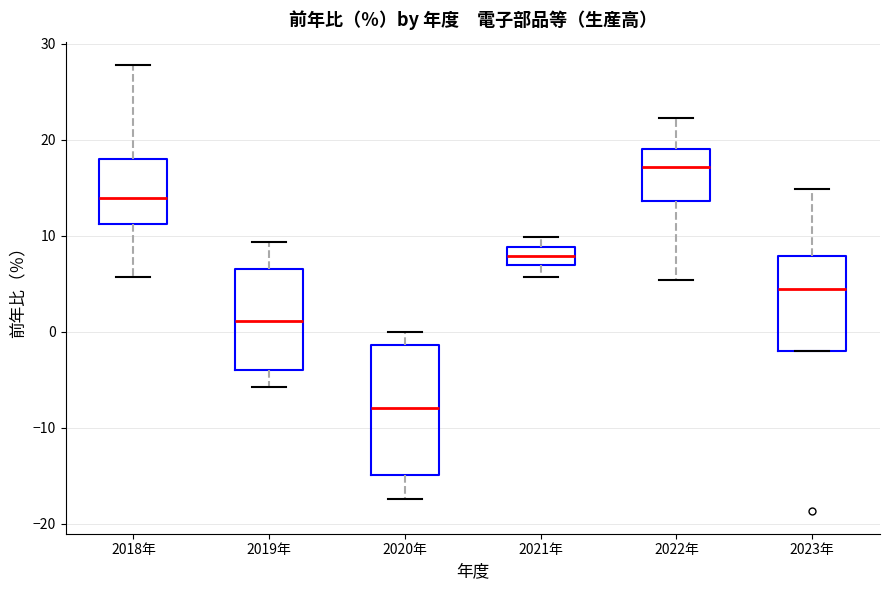

Reading left to right, transcribe this box plot: for each box, give where its median line is, the range the box spans, and where its two whiskers end, as read against the y-axis. The values are not printed on the chart, so give them approximately, as read against the axis.

2018年: median 14, box 11 to 18, whiskers 6 to 28
2019年: median 1, box -4 to 7, whiskers -6 to 9
2020年: median -8, box -15 to -1, whiskers -17 to 0
2021年: median 8, box 7 to 9, whiskers 6 to 10
2022年: median 17, box 14 to 19, whiskers 5 to 22
2023年: median 5, box -2 to 8, whiskers -2 to 15